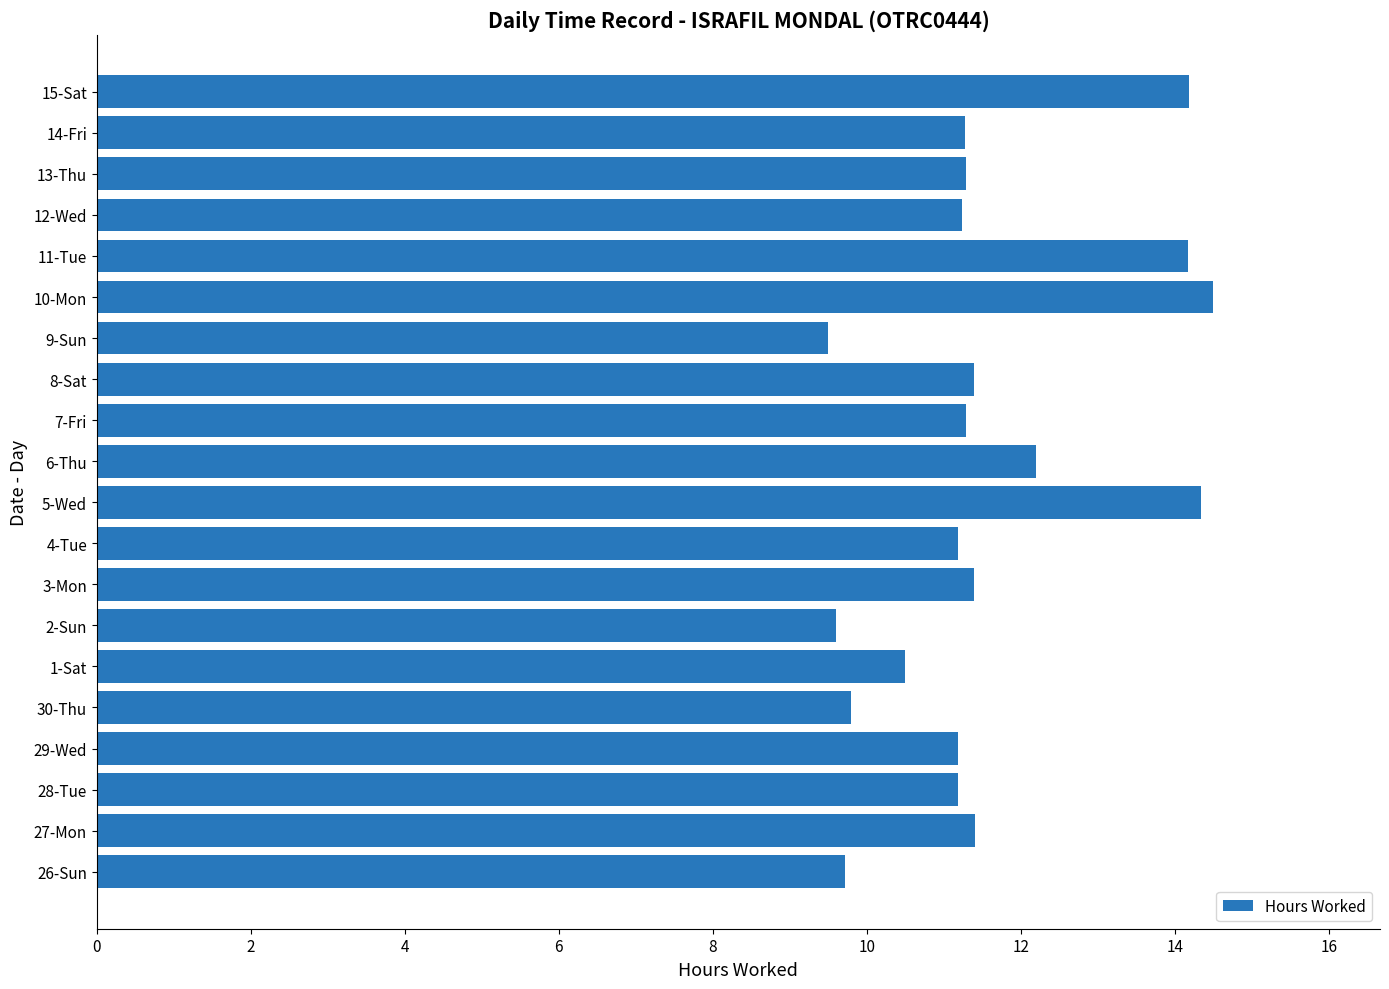

What is the change in value from 3-Mon to 15-Sat?

+2.8